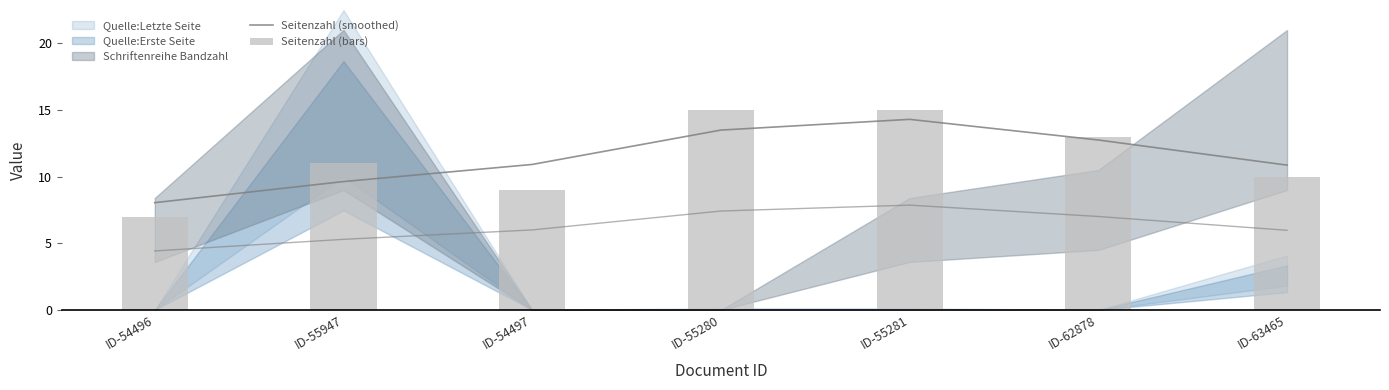

Rank the series by their average value, from lowest to highest.

Seitenzahl (bars), Seitenzahl (smoothed)